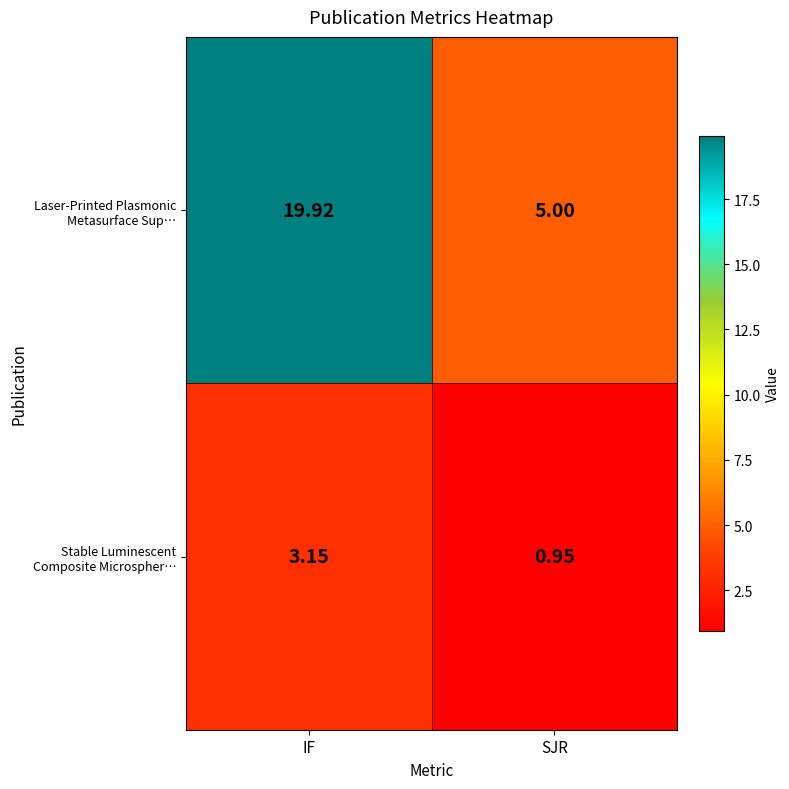

Which label corresponds to the largest value in the chart?

IF